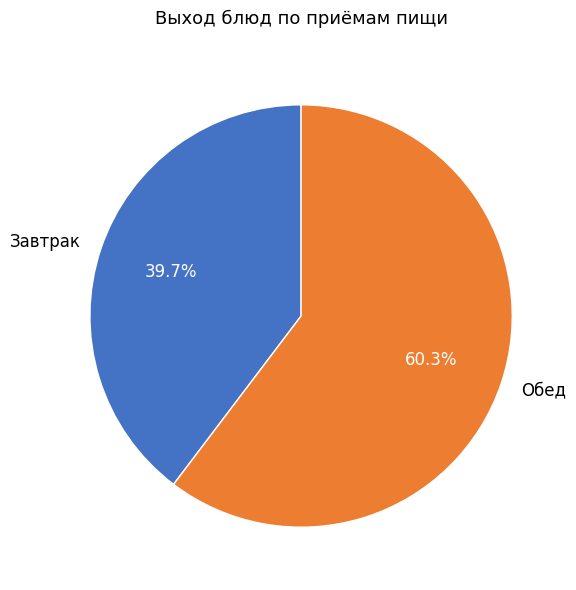

Rank the categories by value from lowest to highest.

Завтрак, Обед